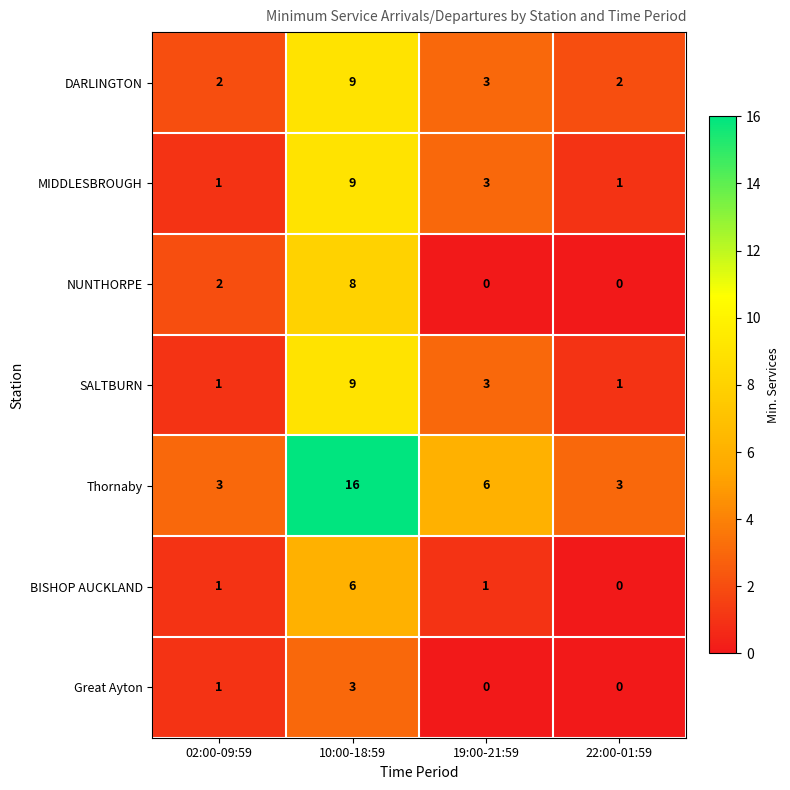

Which category has the highest value in the Great Ayton series?

10:00-18:59